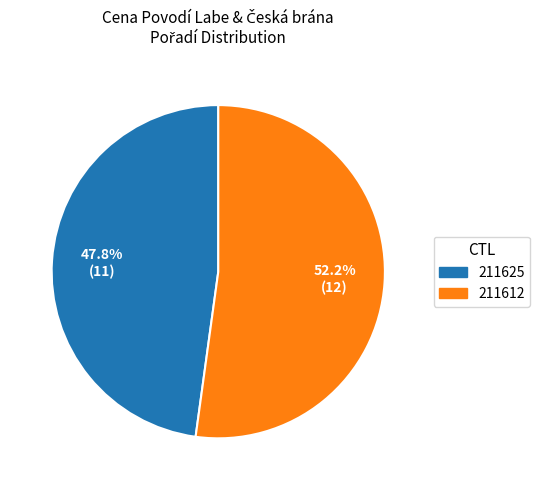

To the nearest percent, what is the difference between the largest and smallest slice percentages?

4%